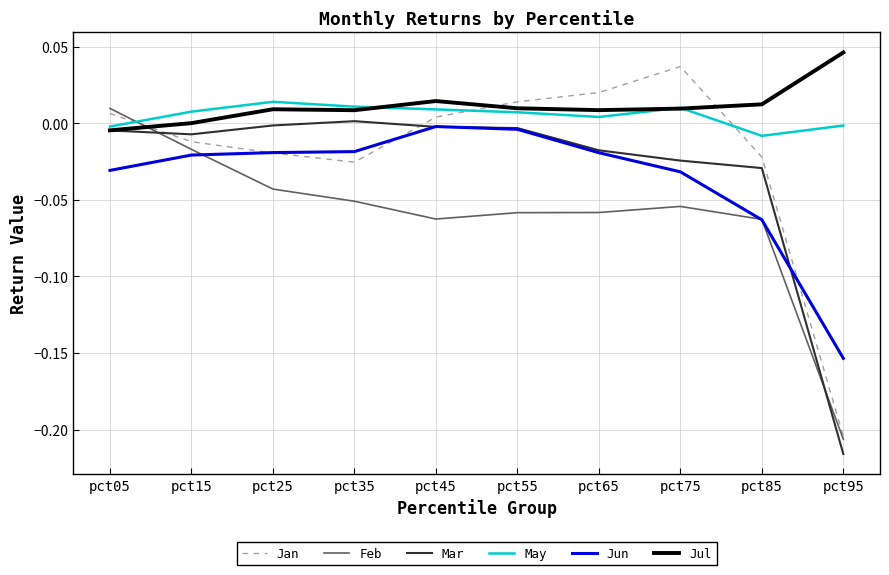

Is the value of Jan at pct65 greater than the value of Feb at pct35?

Yes